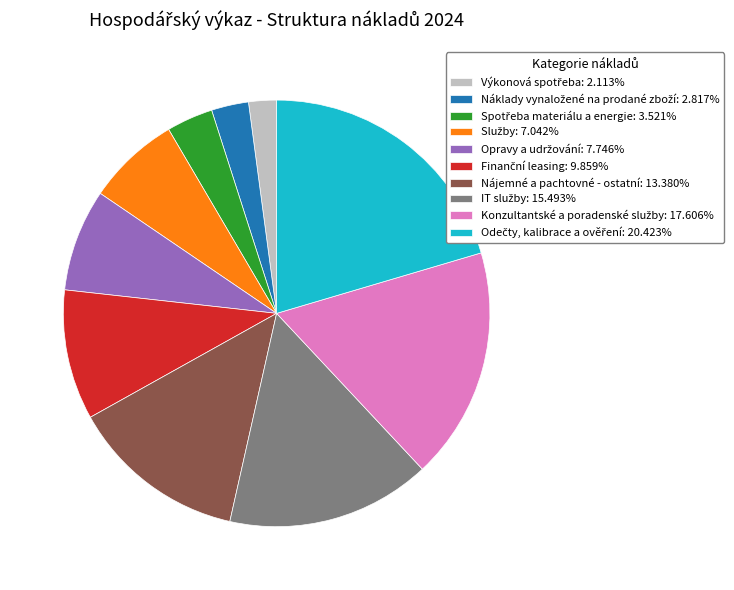

Is there any slice that represents more than half of the pie?

No